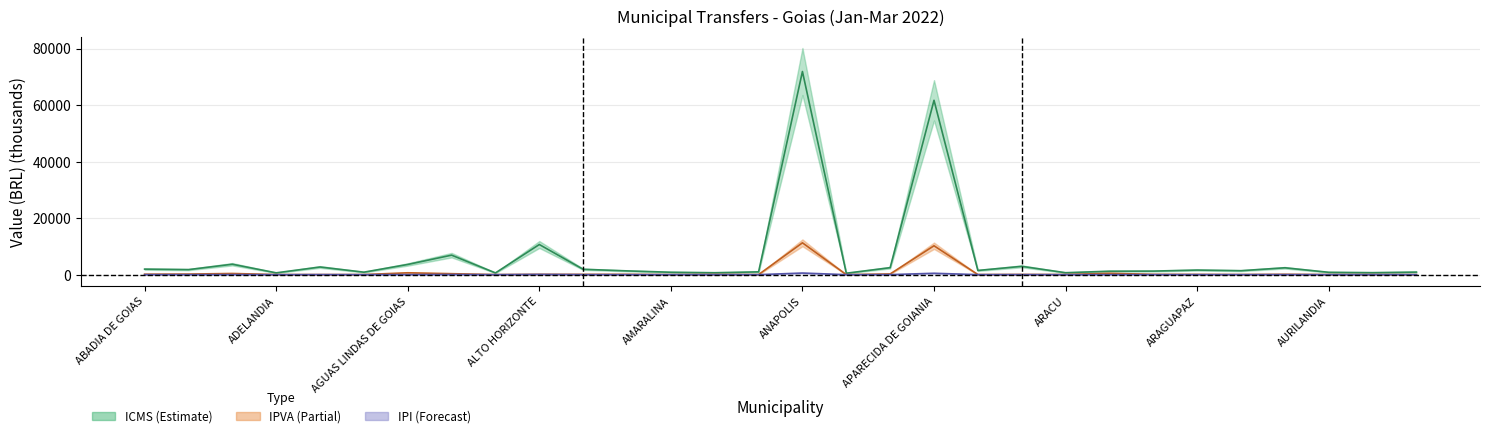

What is the total value across all series at 22?

1719.6